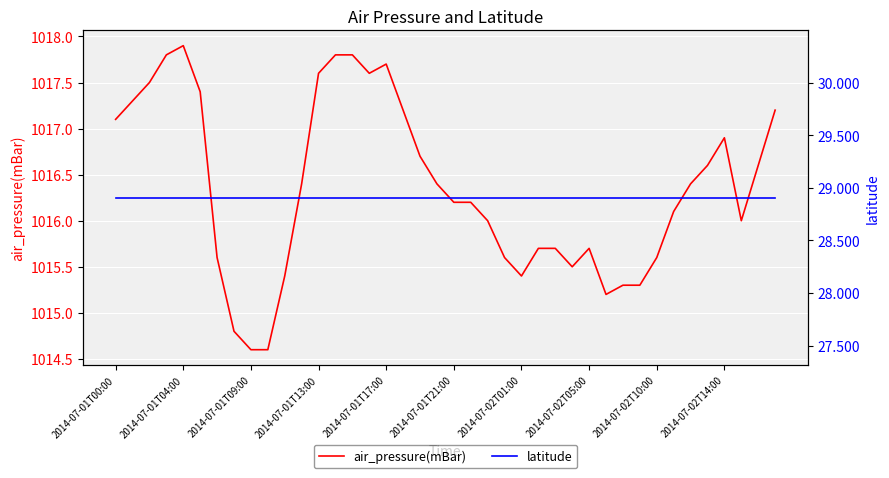

What is the lowest value of the air_pressure(mBar) series?

1014.6